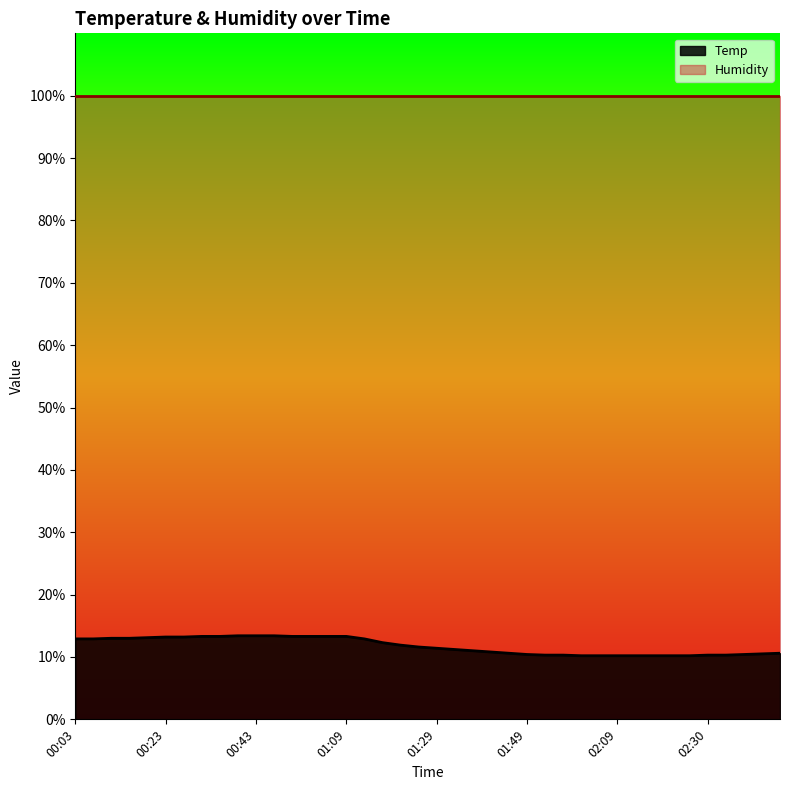

How many categories are shown in the chart?

40